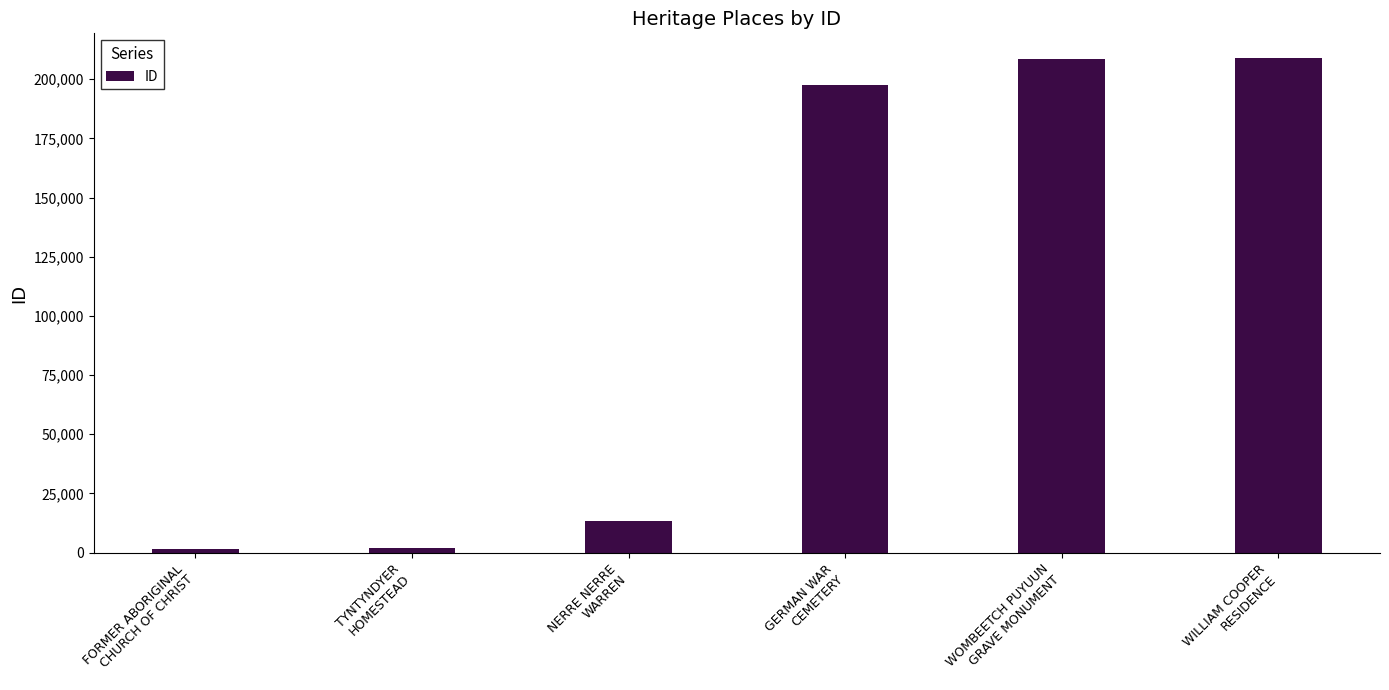

What is the sum of all values?

632230